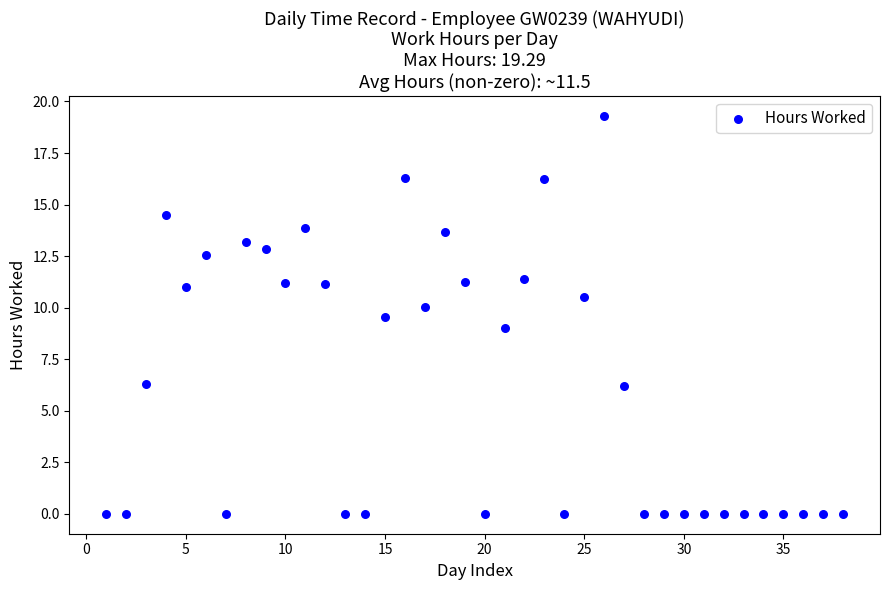

What is the range of Y values (max minus min)?

19.3